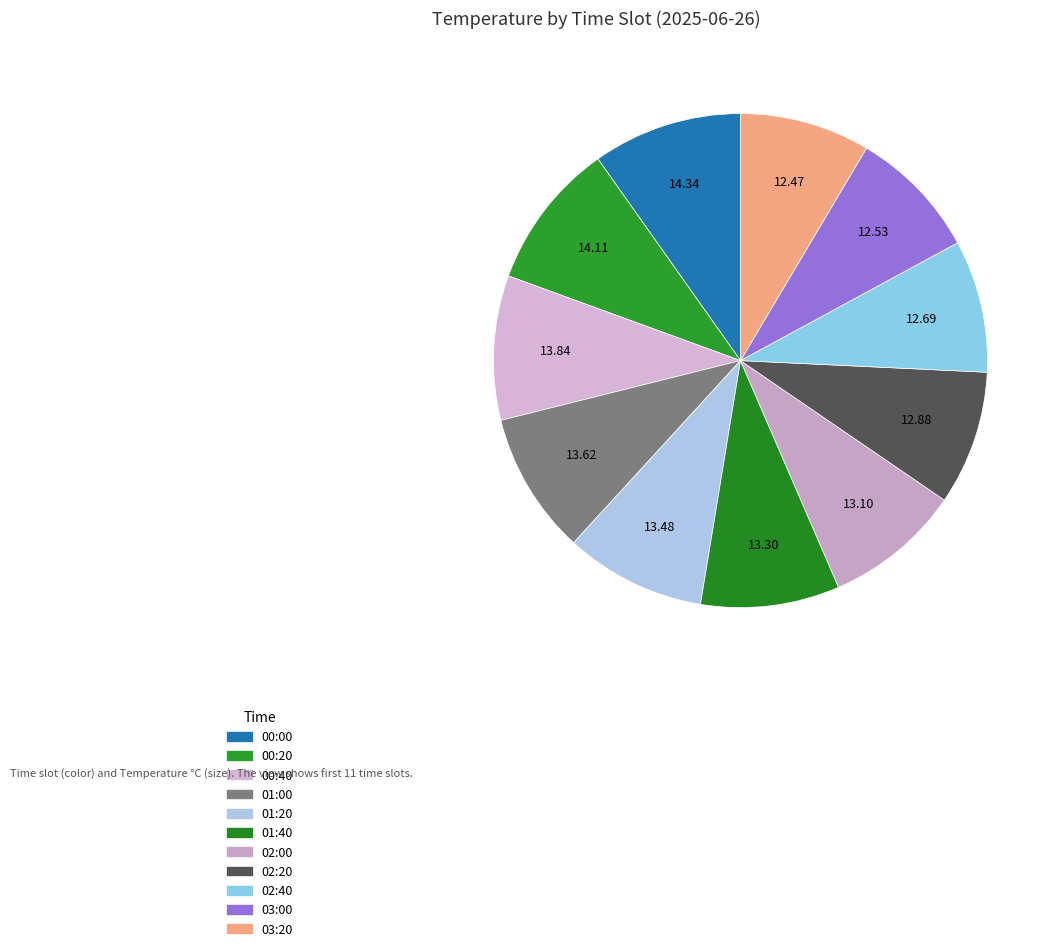

To the nearest percent, what is the difference between the largest and smallest slice percentages?

1%